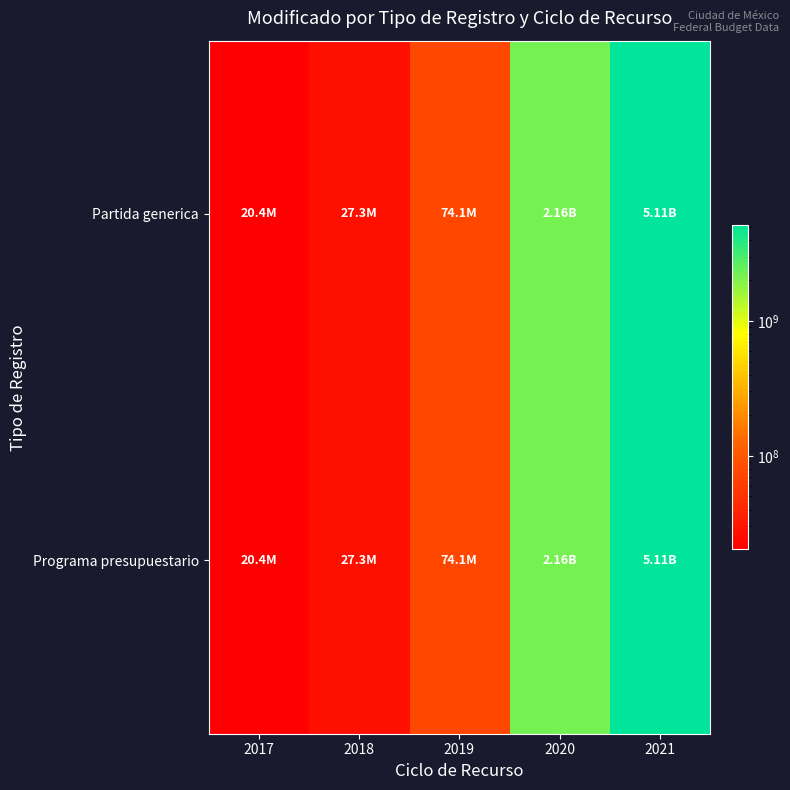

Reading left to right, extract all data points from this chart.

Partida generica: 2017=20403438.7	2018=27275248.6	2019=74114424.3	2020=2158203178.6	2021=5105828716.0
Programa presupuestario: 2017=20403438.7	2018=27275248.6	2019=74114424.3	2020=2158203178.6	2021=5105828716.0